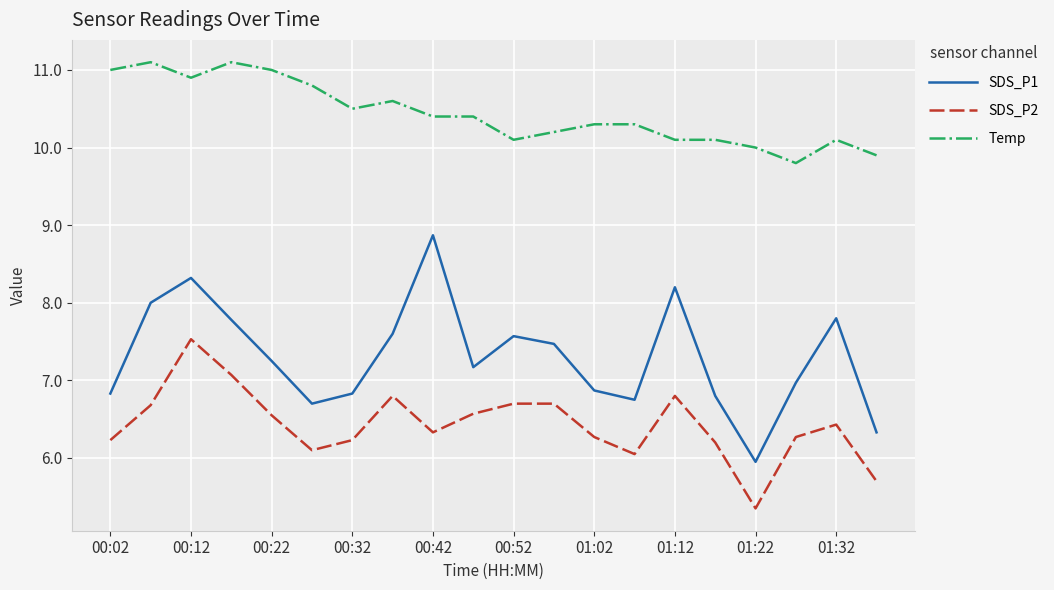

True or false: Temp has more than 0 interior local peaks.

True